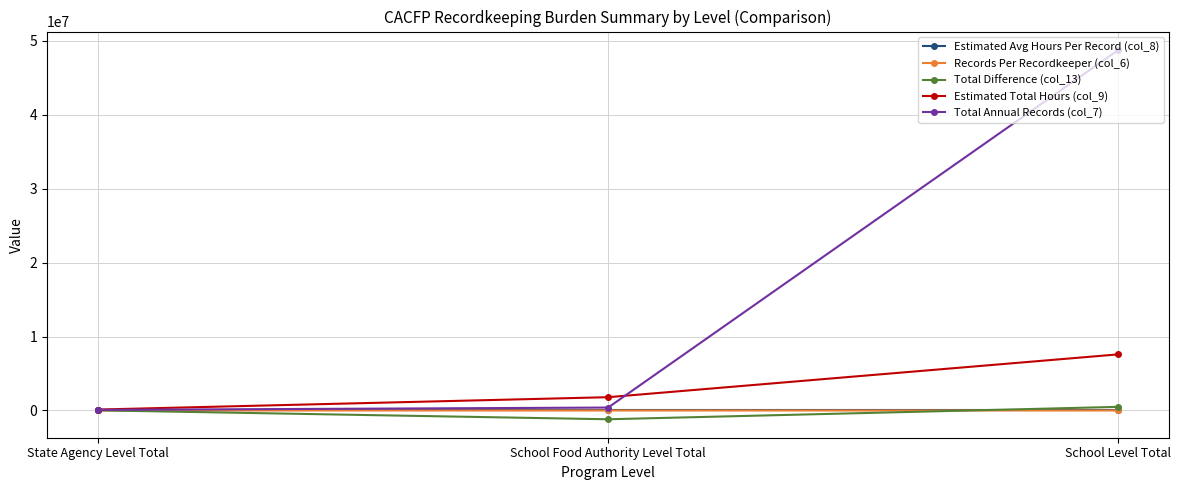

The Estimated Total Hours (col_9) series shows 7592198.8 at School Level Total. True or false?

True